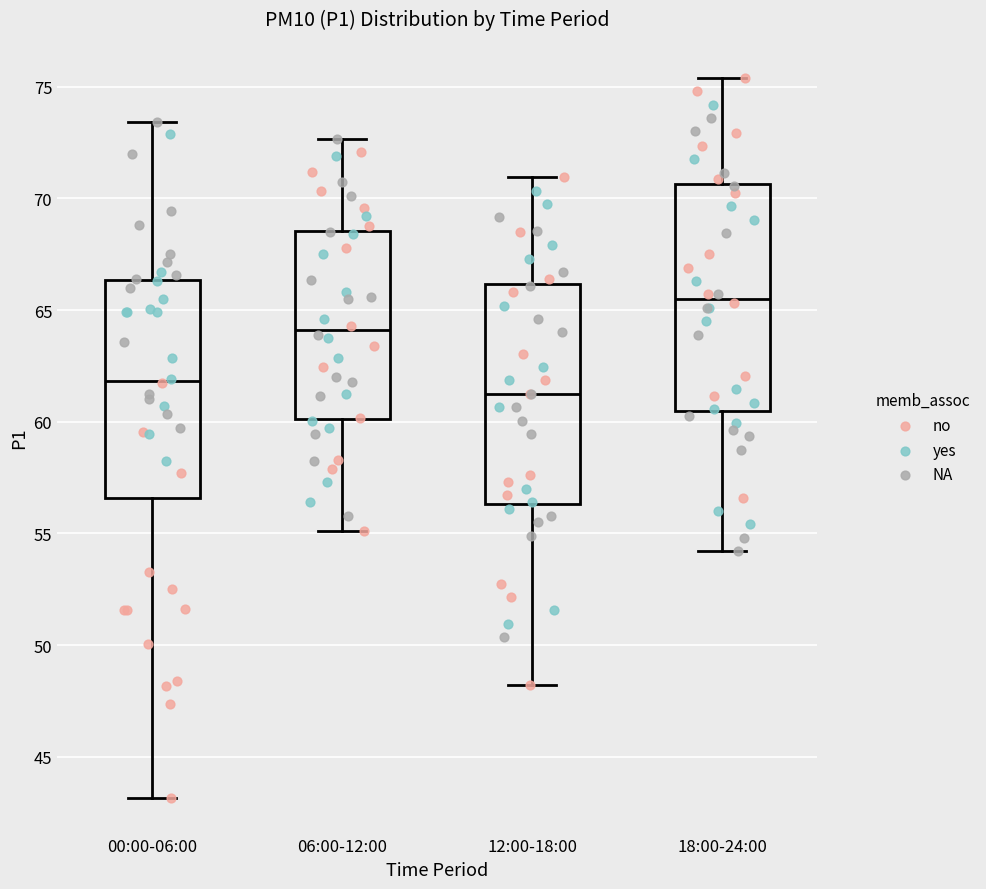

Which box has the lowest median line?

12:00-18:00